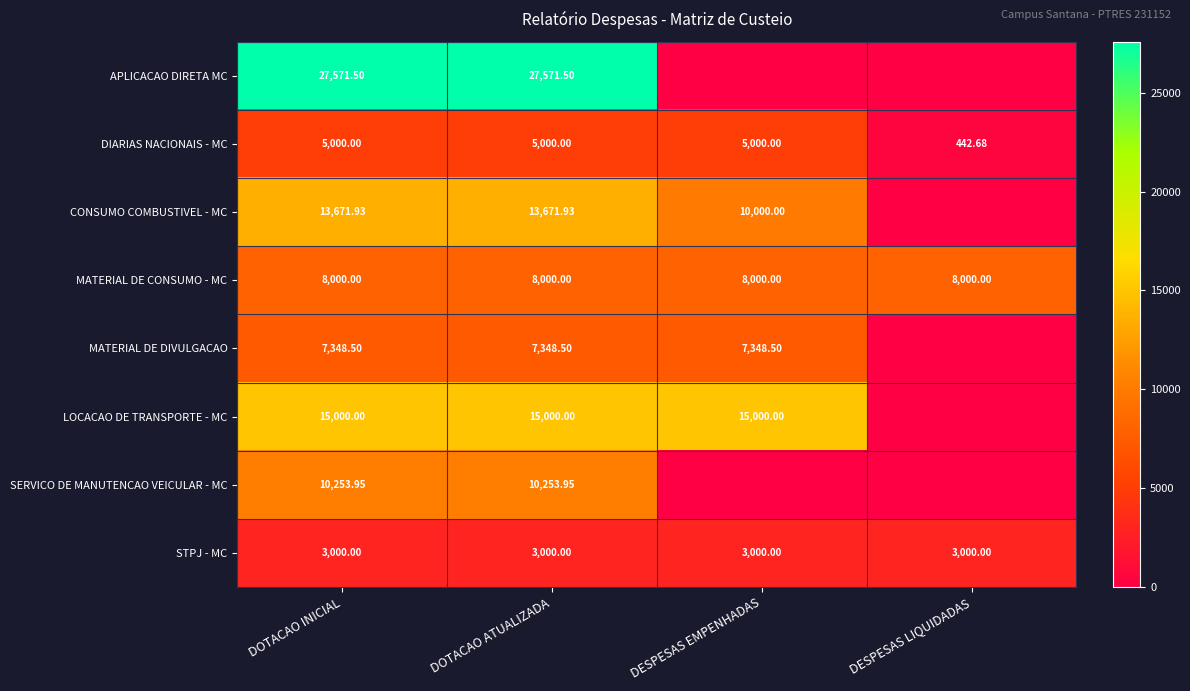

Between DESPESAS LIQUIDADAS and DOTACAO ATUALIZADA, which is larger?

DOTACAO ATUALIZADA